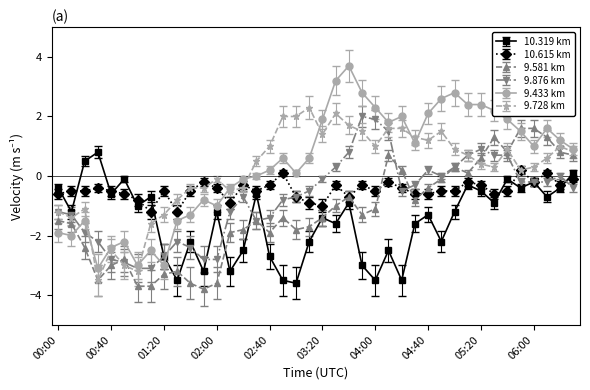

True or false: 9.728 km and 10.319 km intersect in this chart.

True